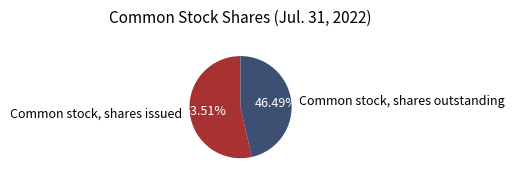

True or false: Common stock, shares issued accounts for 43% of the total.

False